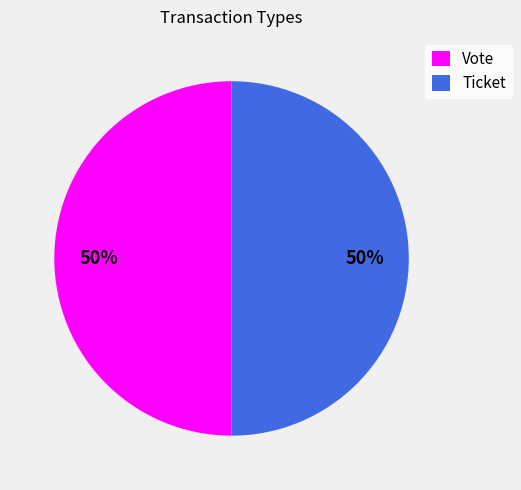

Count the number of slices in the pie.

2